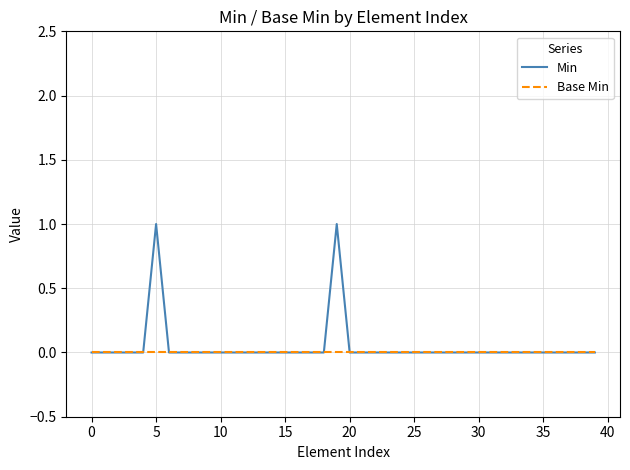

Rank the series by their maximum value, from highest to lowest.

Min, Base Min